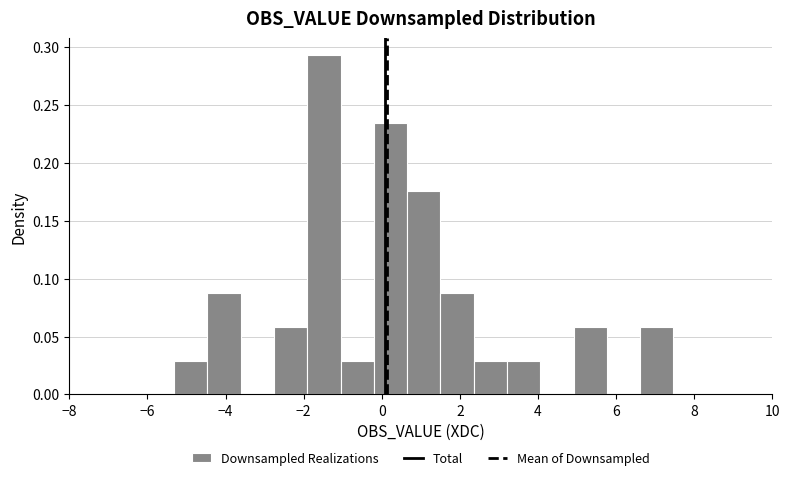

Reading left to right, list every bar in this chart as the range it spans on the x-axis followed by its height. Neither the bar edges nor the heights are printed on the chart, so give them approximately, as read against the axes.

-5.4 to -4.4: 0.030
-4.4 to -3.6: 0.090
-3.6 to -2.8: 0
-2.8 to -2.0: 0.060
-2.0 to -1.0: 0.295
-1.0 to -0.2: 0.030
-0.2 to 0.6: 0.235
0.6 to 1.6: 0.175
1.6 to 2.4: 0.090
2.4 to 3.2: 0.030
3.2 to 4.0: 0.030
4.0 to 5.0: 0
5.0 to 5.8: 0.060
5.8 to 6.6: 0
6.6 to 7.4: 0.060